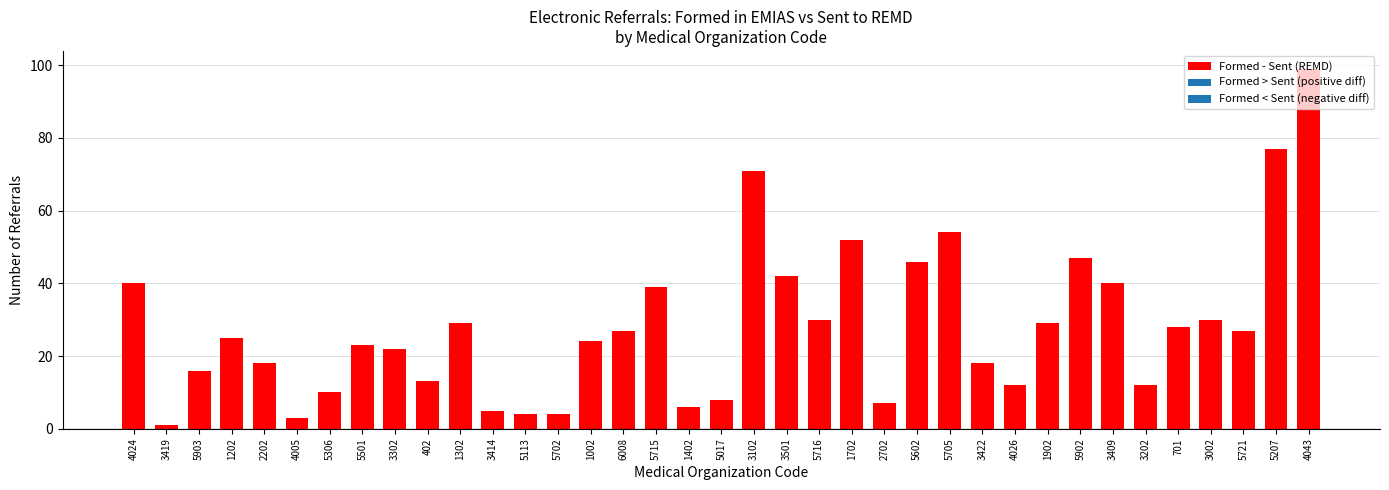

What position from the right is 5602?

13